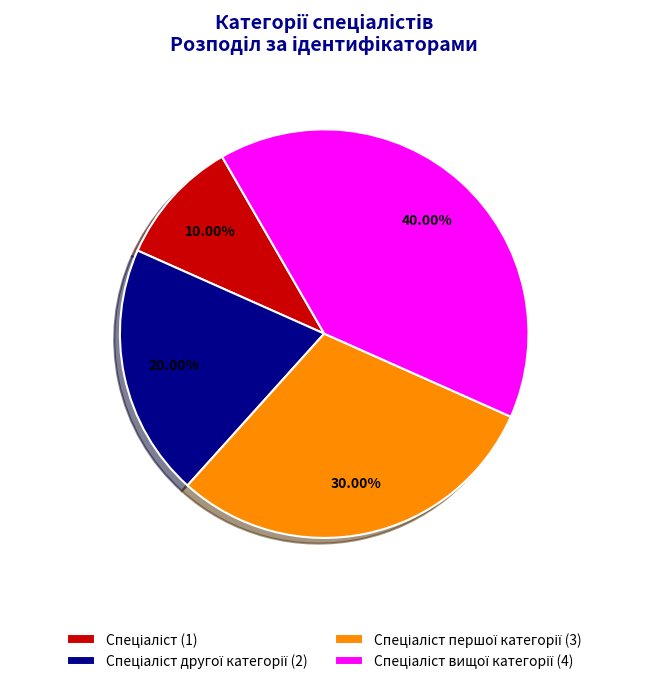

Count the number of slices in the pie.

4